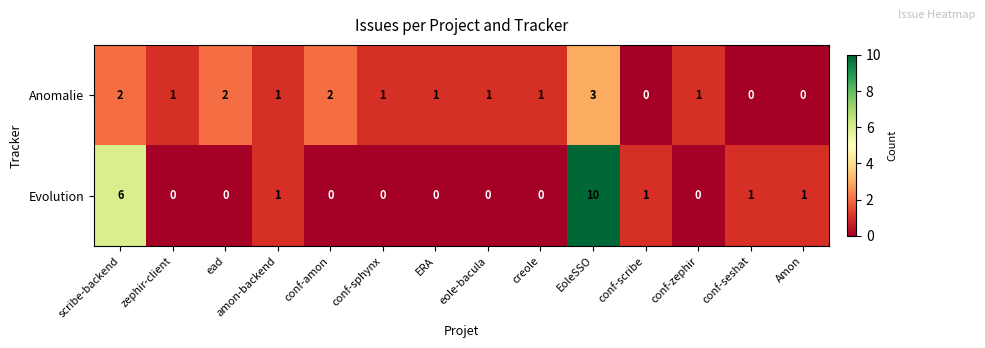

At which label does Anomalie first exceed 1?

scribe-backend